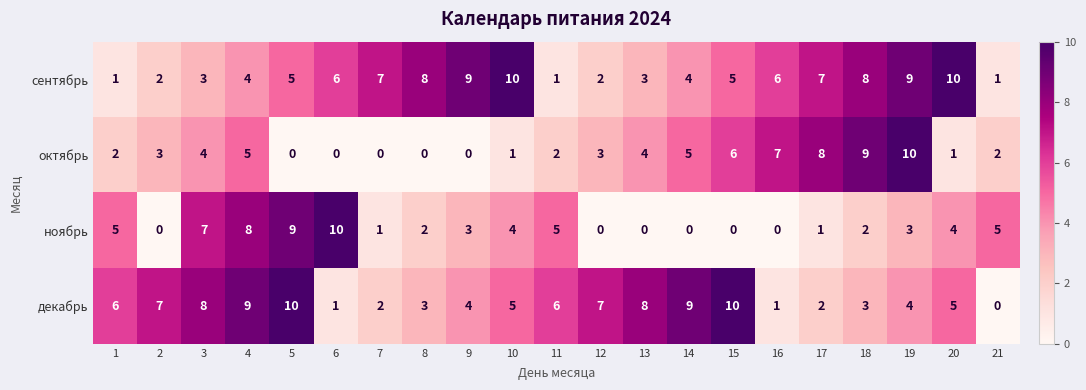

Is the value of ноябрь at 21 greater than the value of декабрь at 2?

No